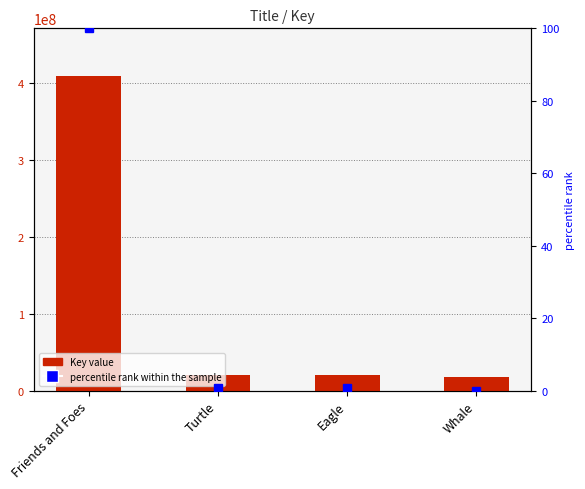

How many data points are above 20124206?

1